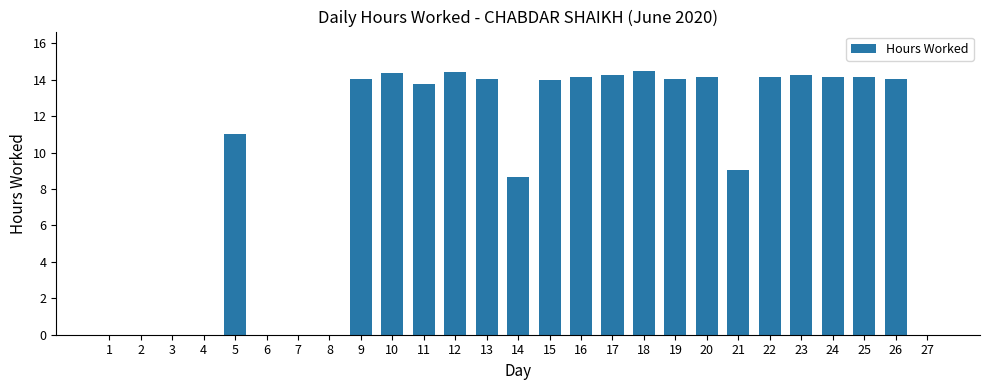

What is the ratio of the value at 5 to the value at 24?

0.8